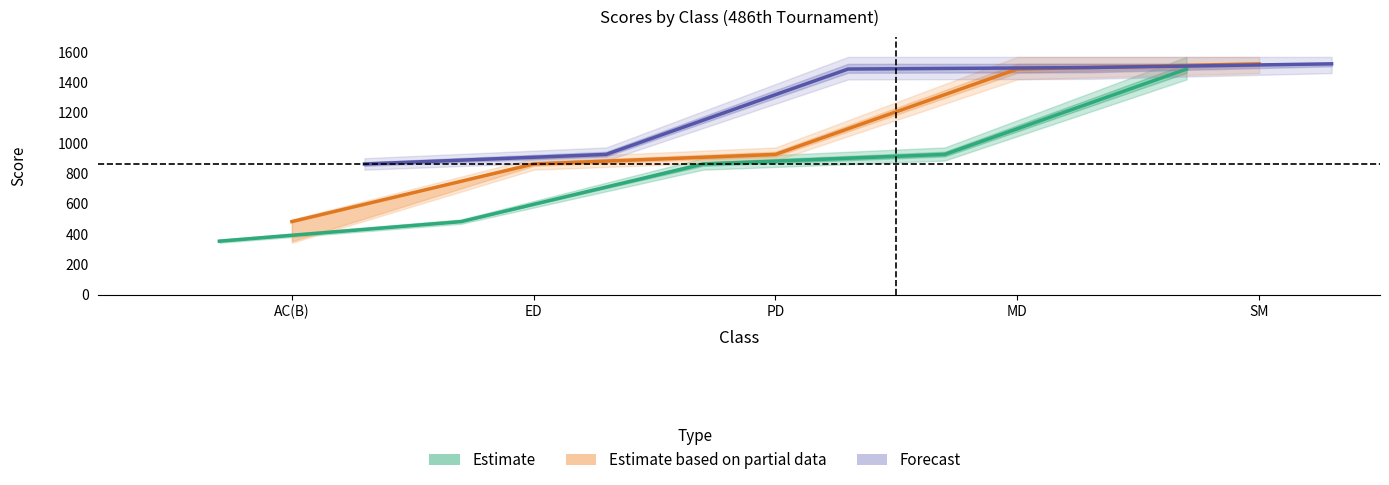

Is the value of Estimate at MD greater than the value of Estimate based on partial data at MD?

No